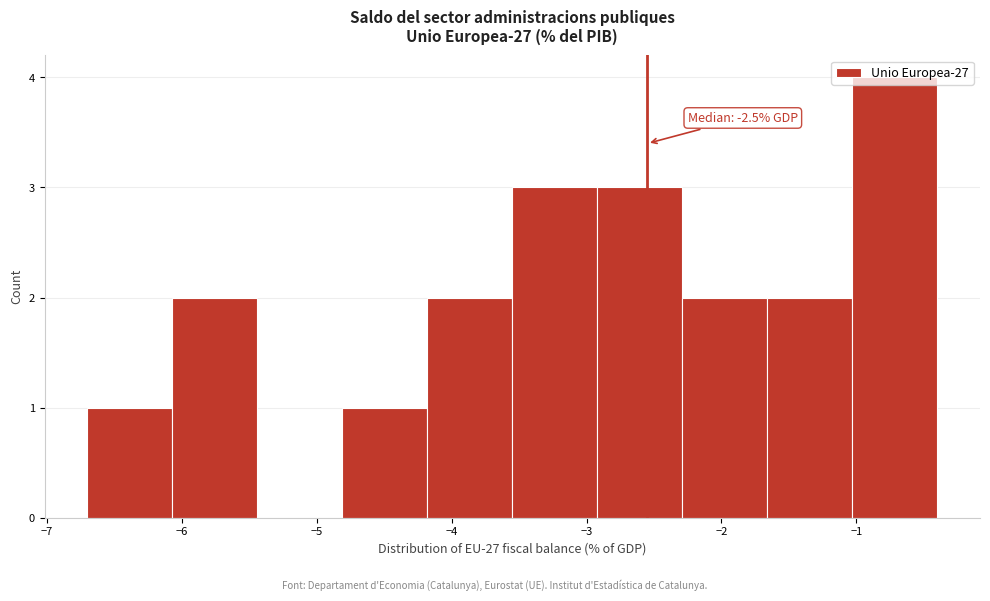

Over which range of the x-axis is the bar tallest?

-1.03 to -0.40